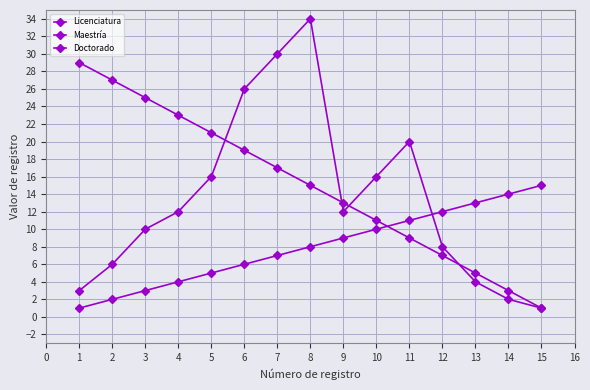

Between 6 and 14, which series saw the biggest shift?

Maestría